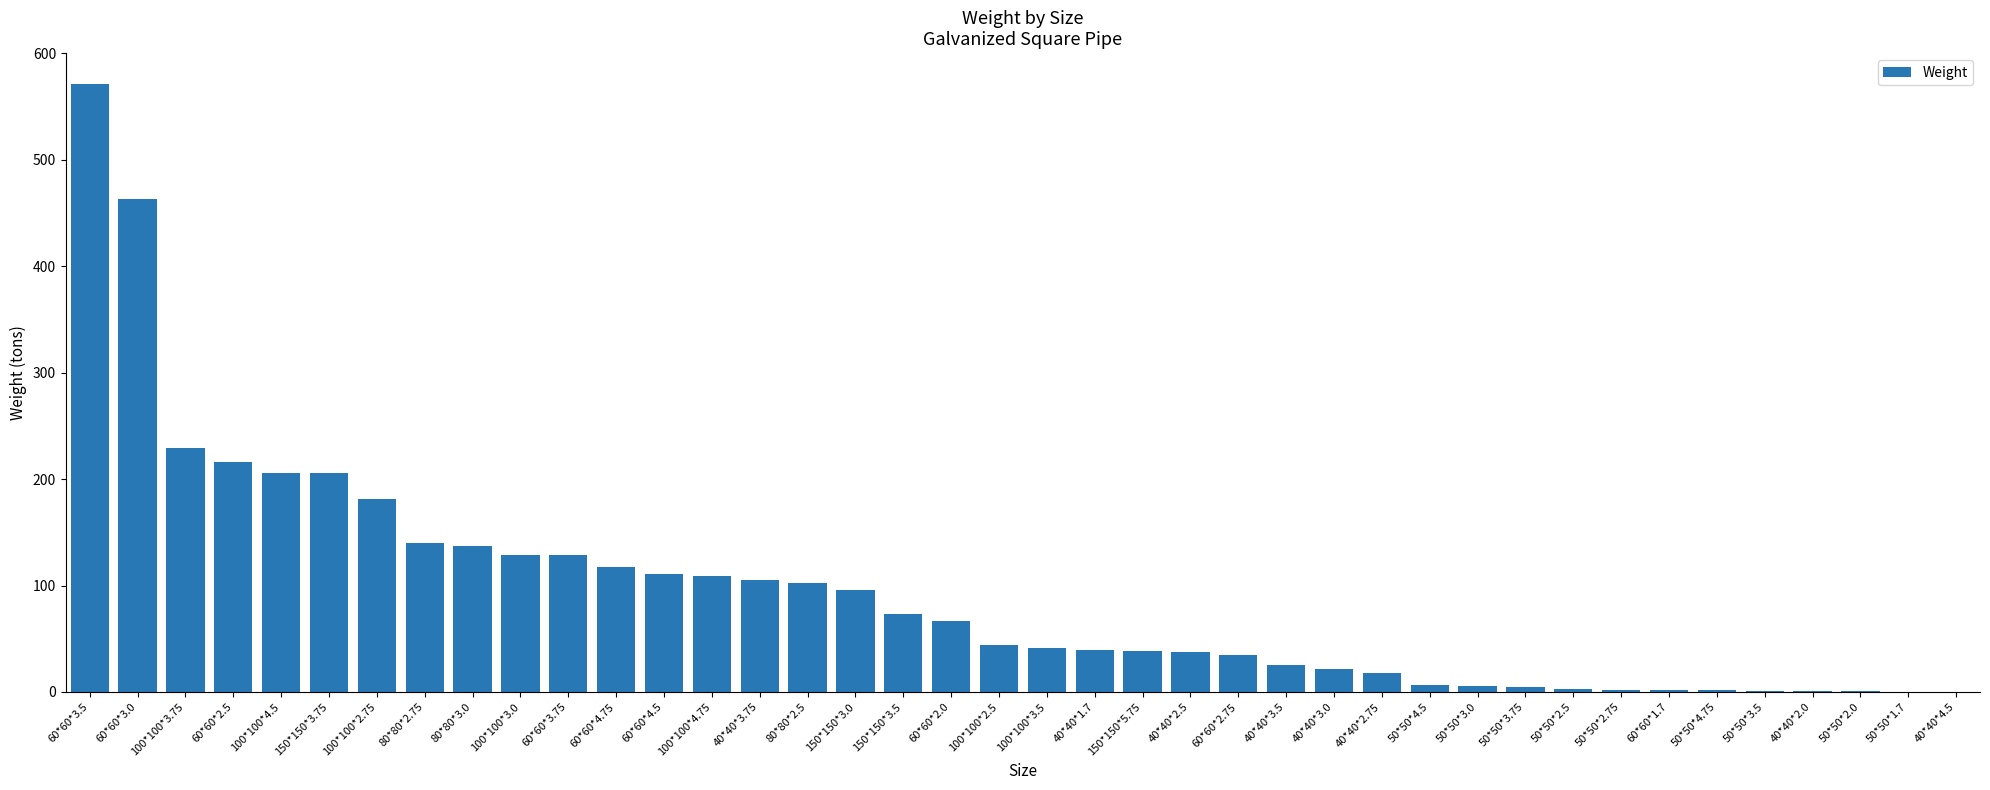

Is it true that the value at 150*150*3.75 is 42.7?

False